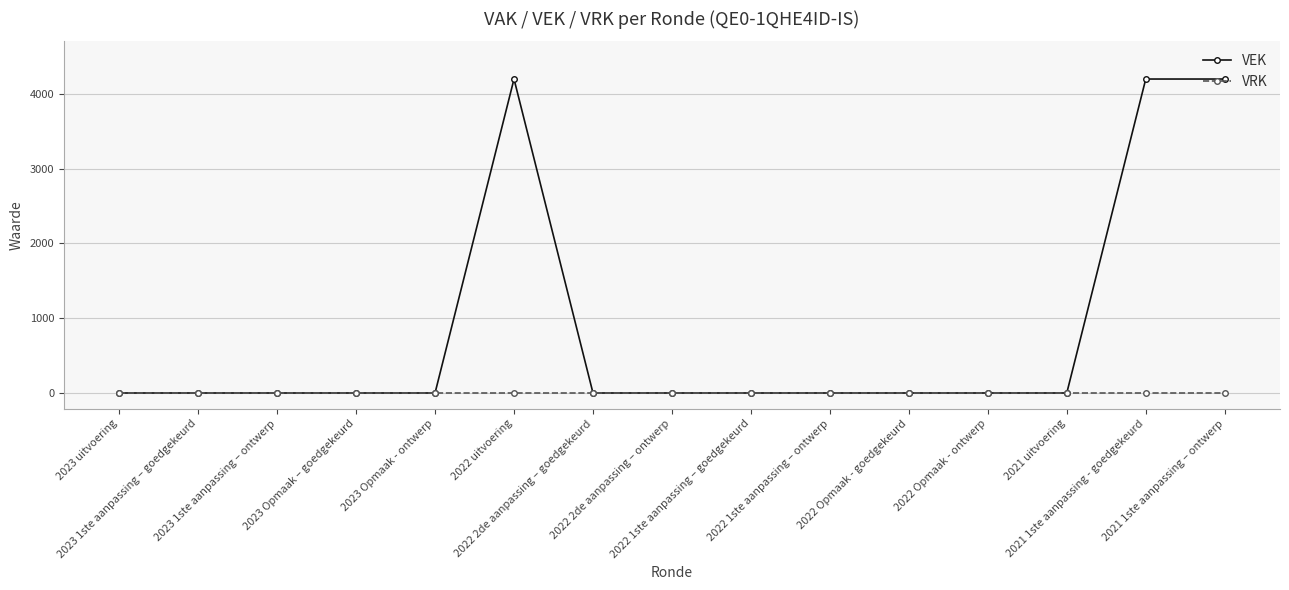

How many lines are shown in the chart?

2